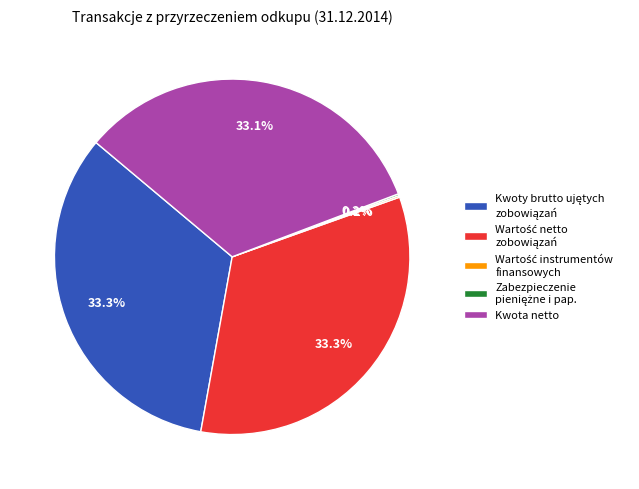

What portion of the pie excludes Kwota netto?

66.9%